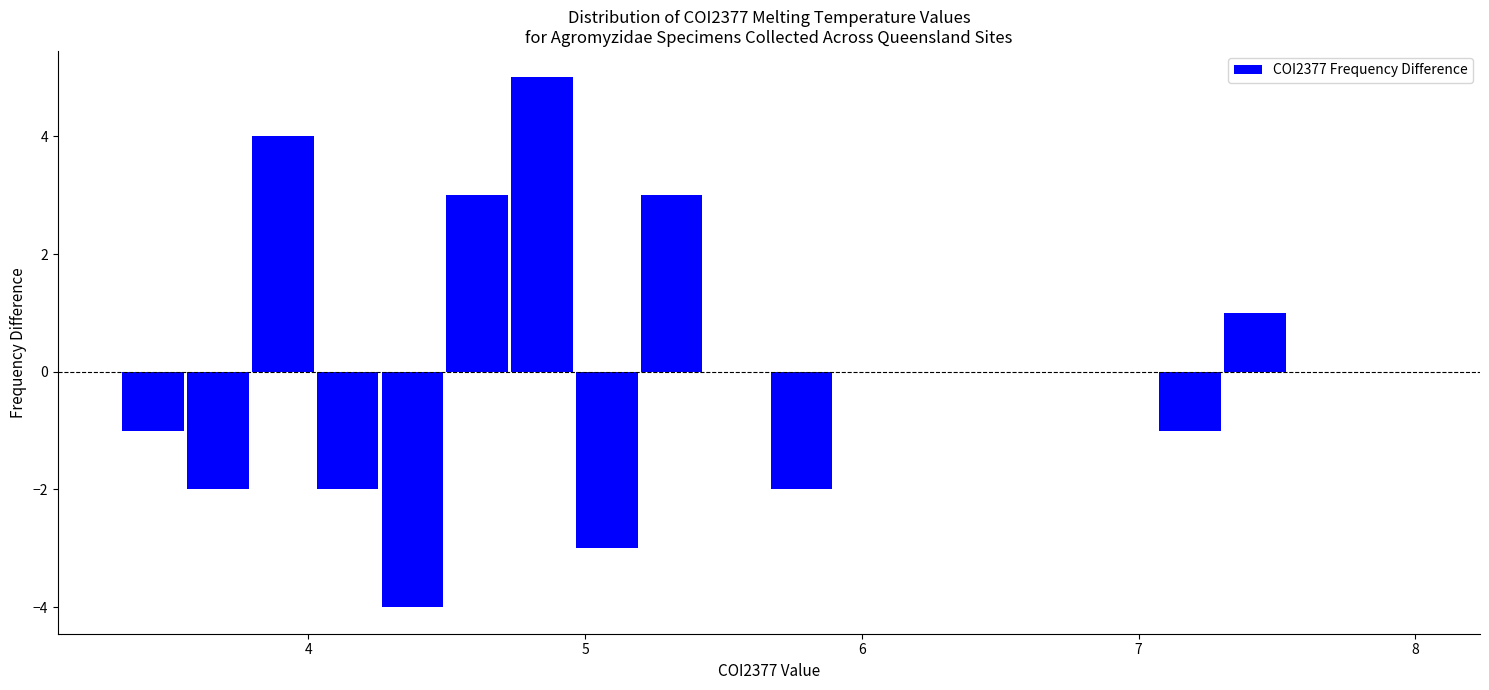

Around what value on the x-axis is the tallest bar? Give the approximate position of its centre, as read against the axis.

4.8